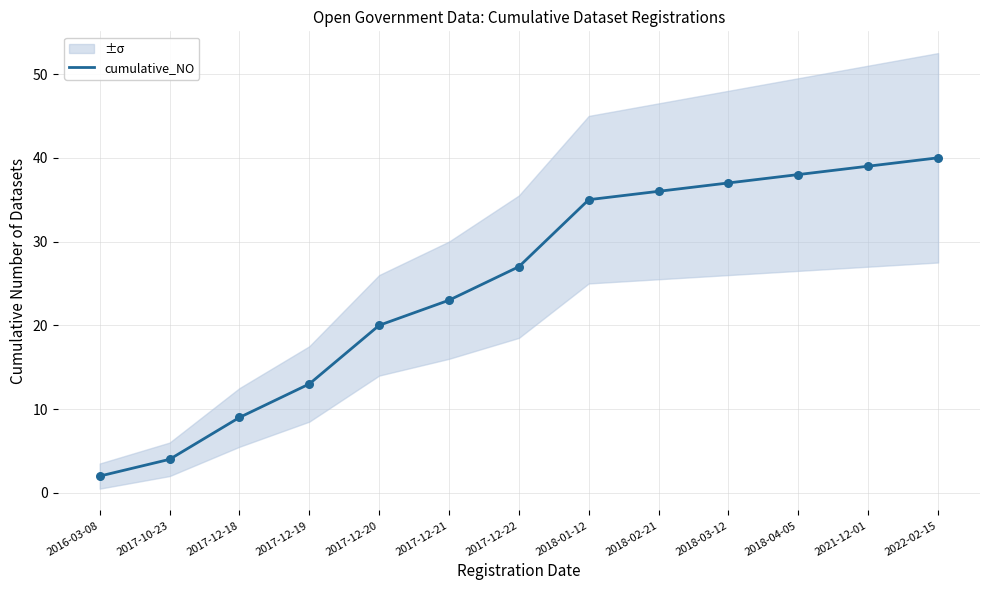

What is the change in value from 2016-03-08 to 2017-12-20?

+18